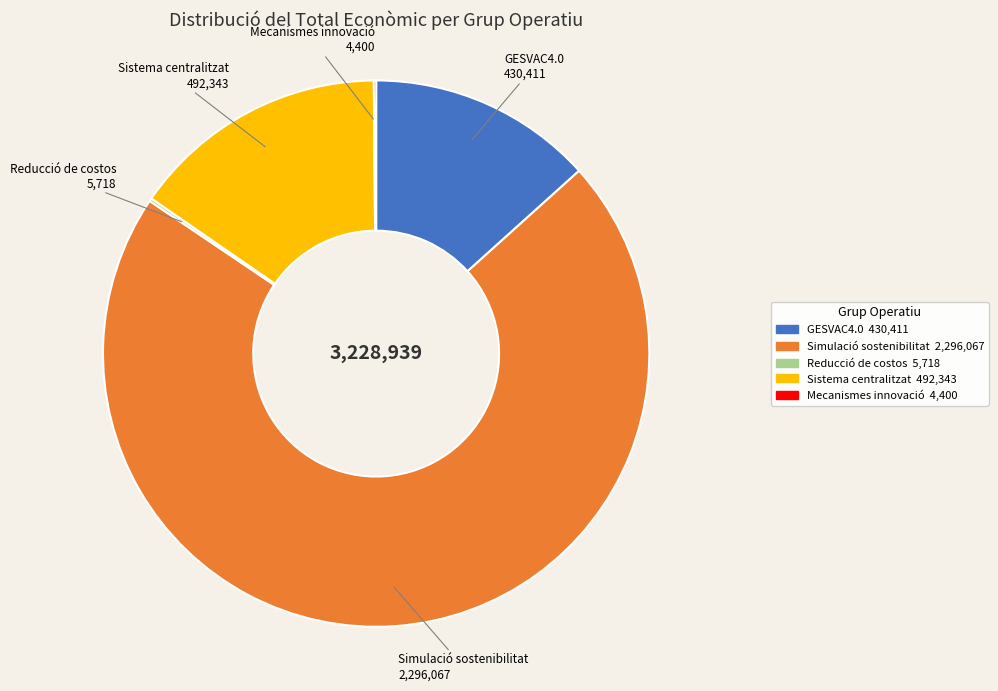

Is there any slice that represents more than half of the pie?

Yes